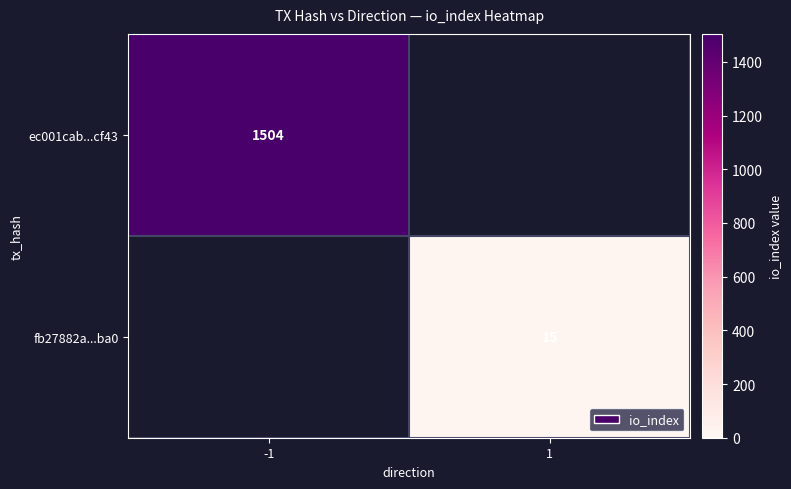

What is the minimum value shown in the chart?

15.0